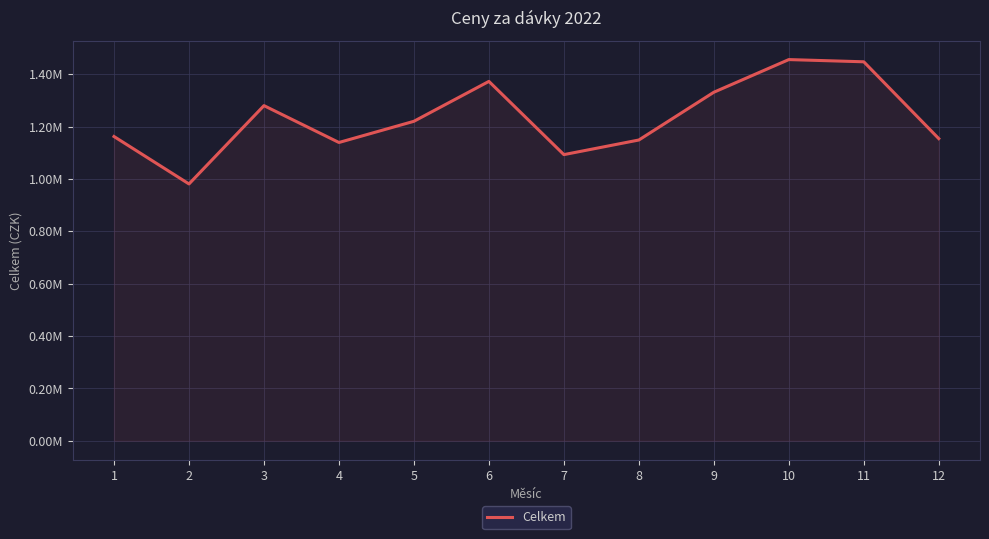

What is the average value?

1231813.0